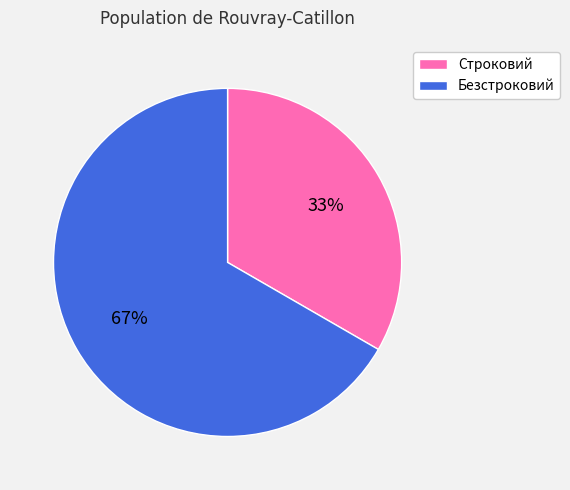

Rank the categories by value from lowest to highest.

Строковий, Безстроковий